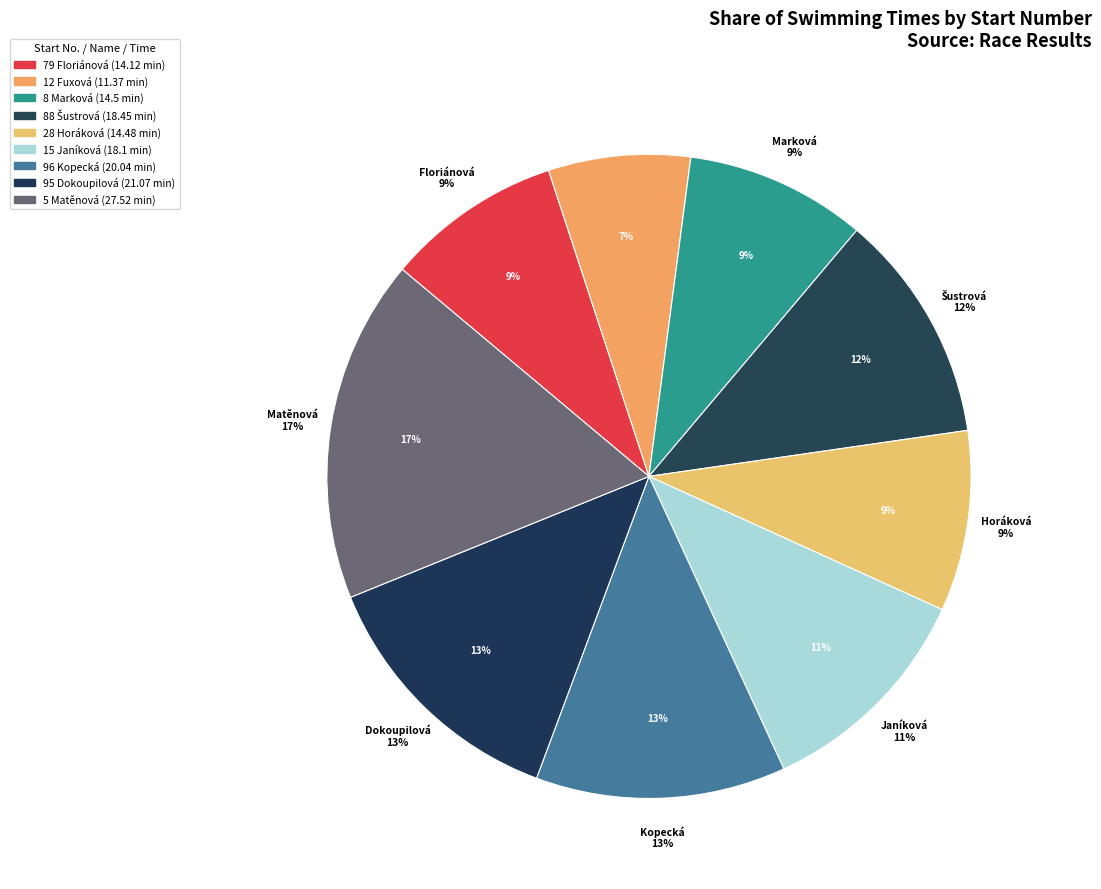

To the nearest percent, what is the combined percentage of 28 and 15?

20%